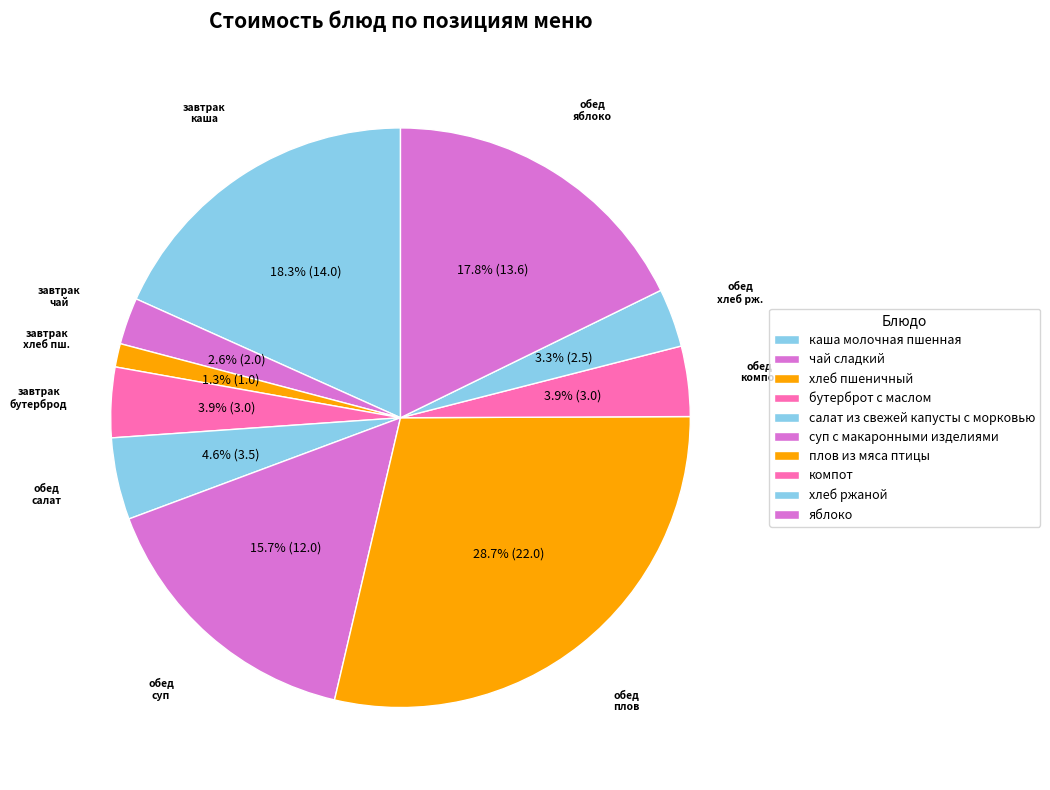

Is the sum of плов из мяса птицы and суп с макаронными изделиями greater than half?

No